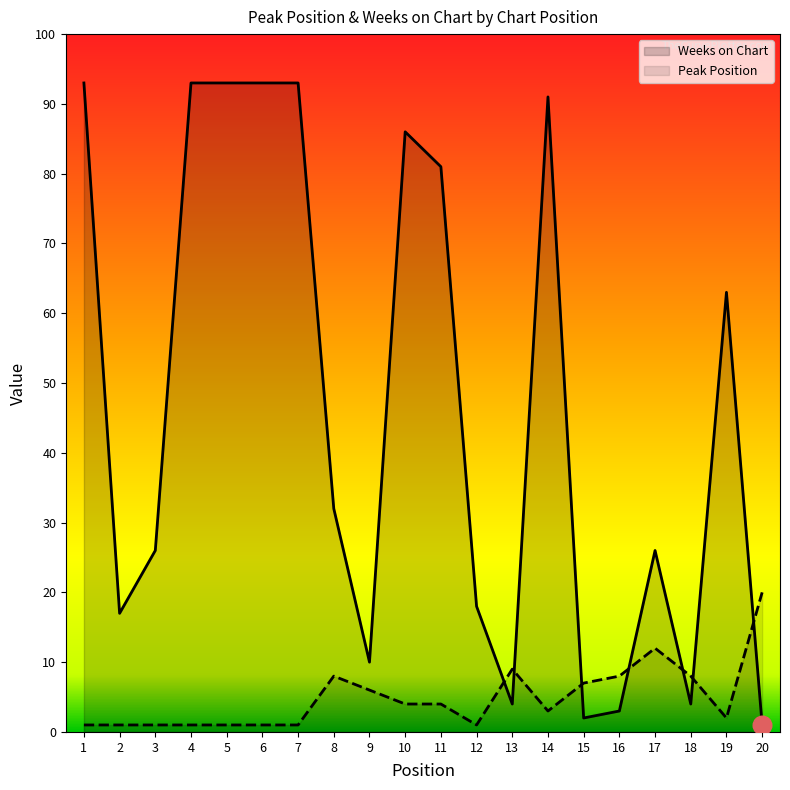

Is the value of Peak Position at 4 greater than the value of Weeks on Chart at 1?

No